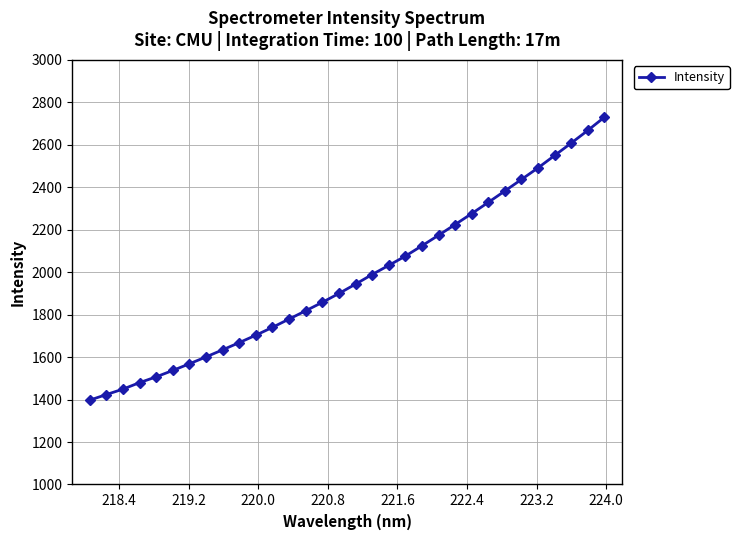

How many lines are shown in the chart?

1